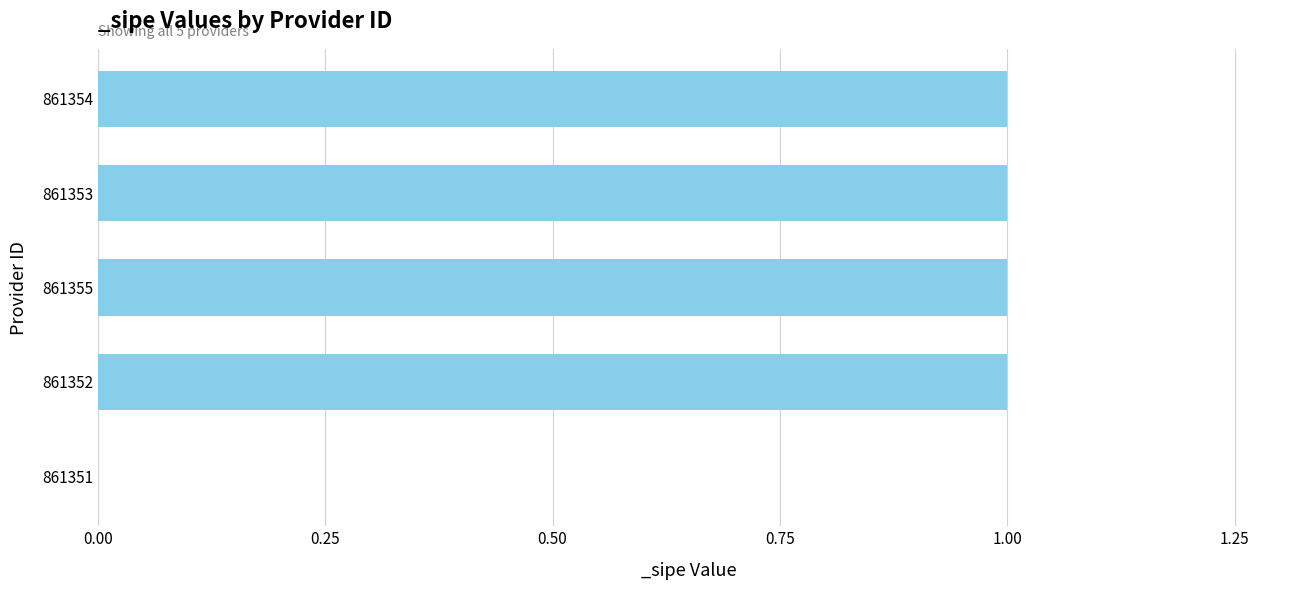

Is it true that the value at 861353 is 1?

True